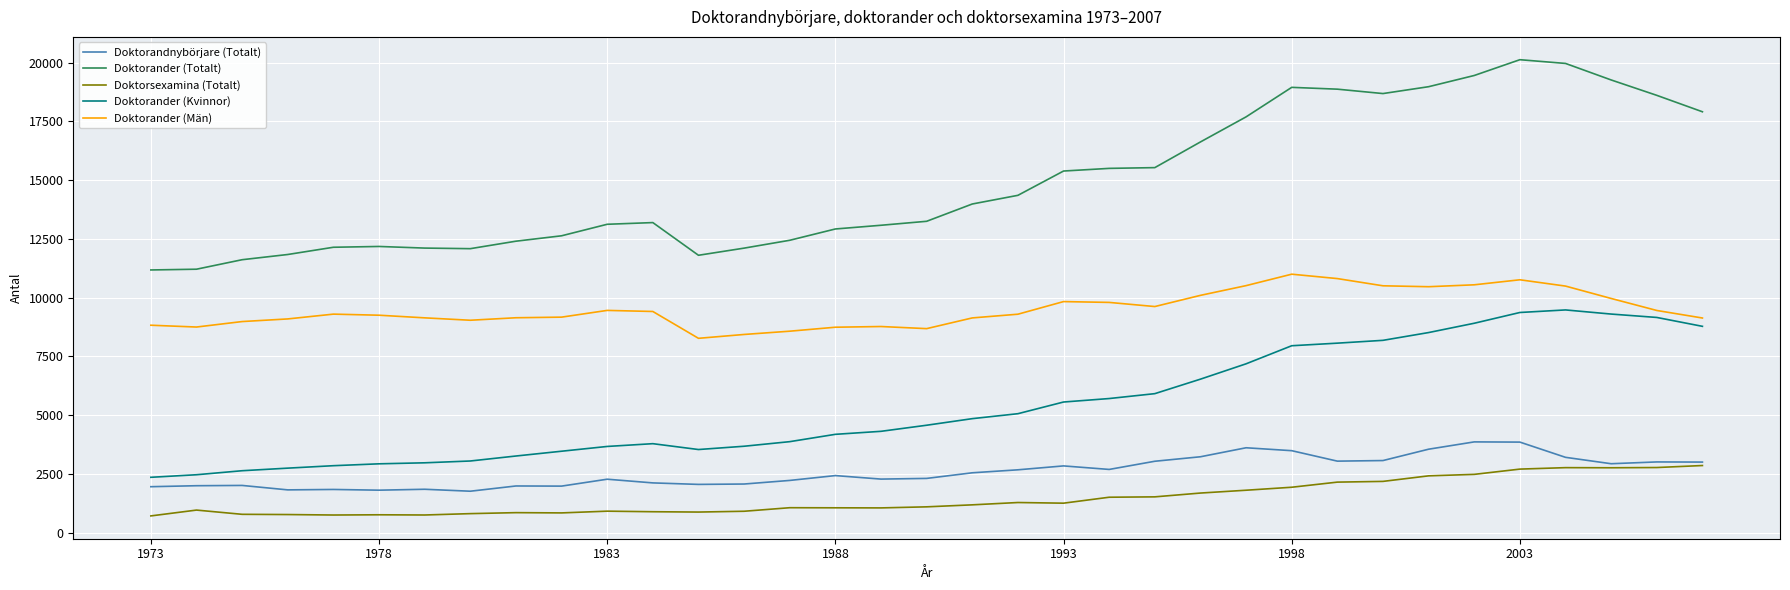

Which series has the largest total across all categories?

Doktorander (Totalt)